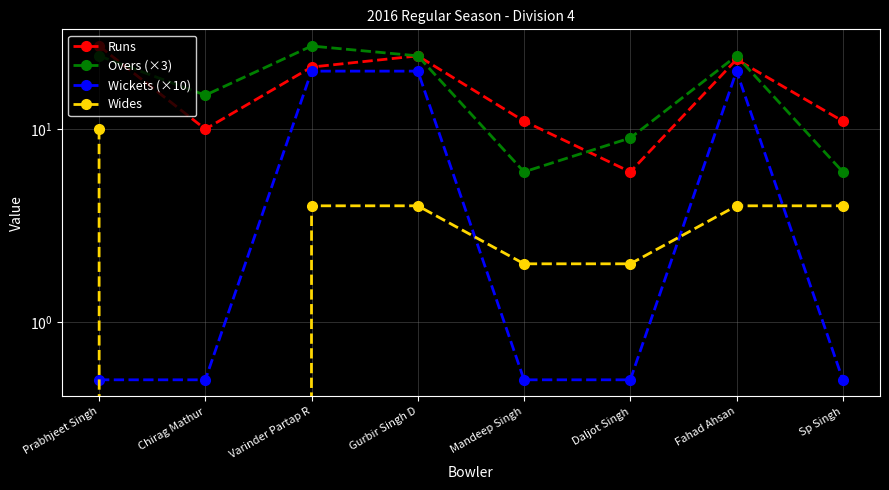

Rank the series at Varinder Partap R from highest to lowest value.

Overs (×3), Runs, Wickets (×10), Wides